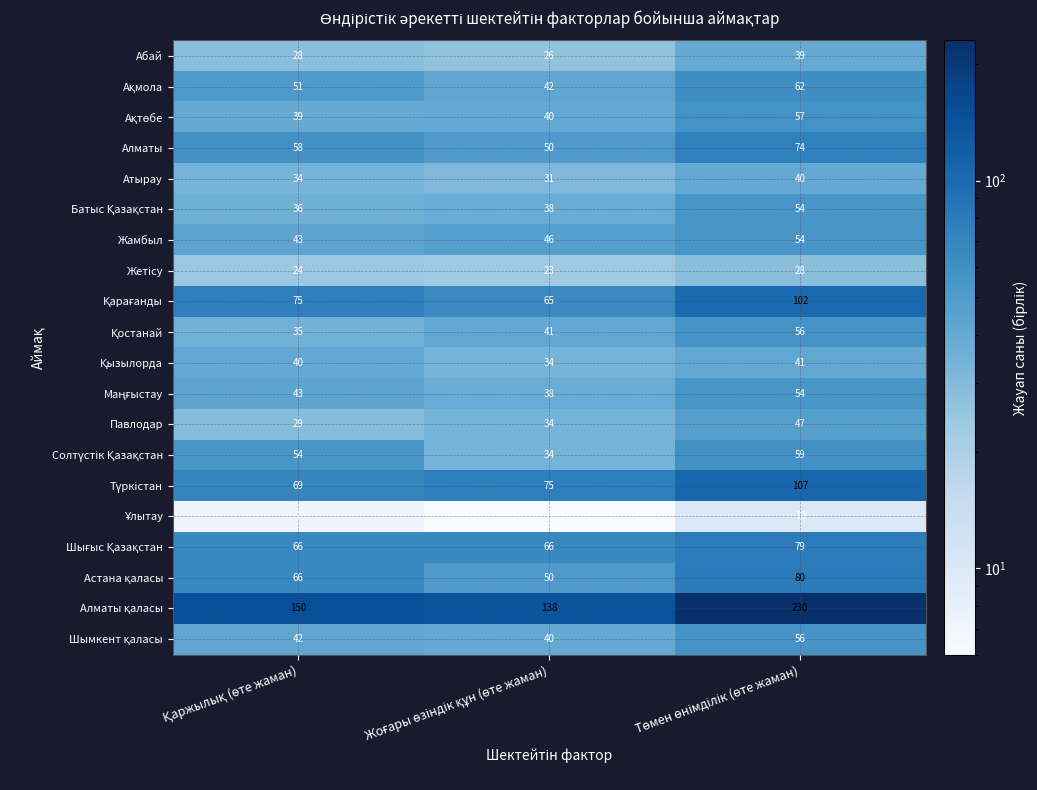

Count the Алматы values in the range 50 to 74.

3